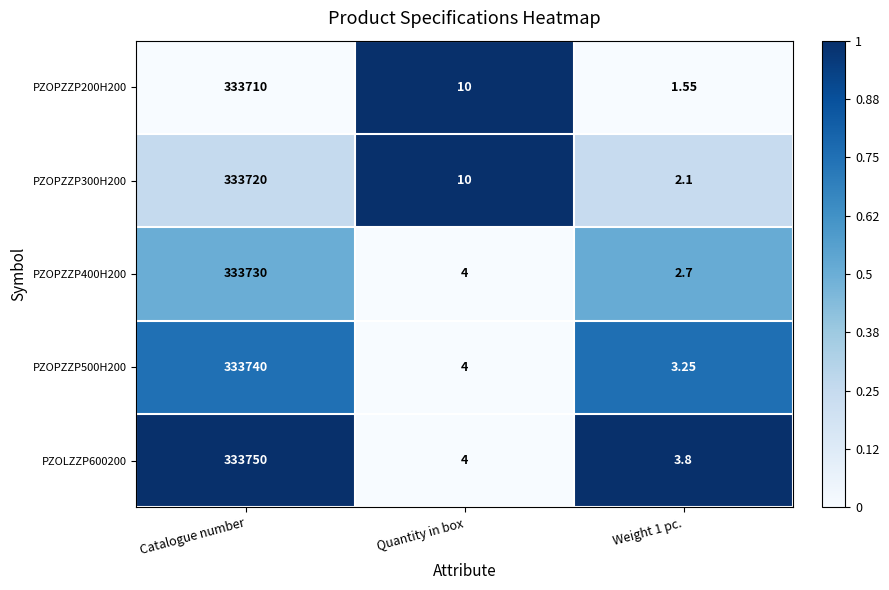

Which category has the highest value across all series?

Catalogue number